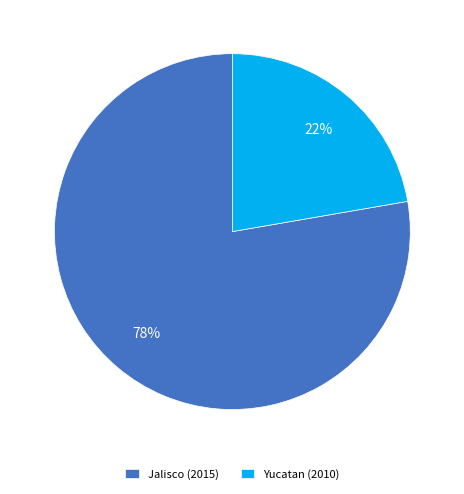

How many slices are in this pie chart?

2